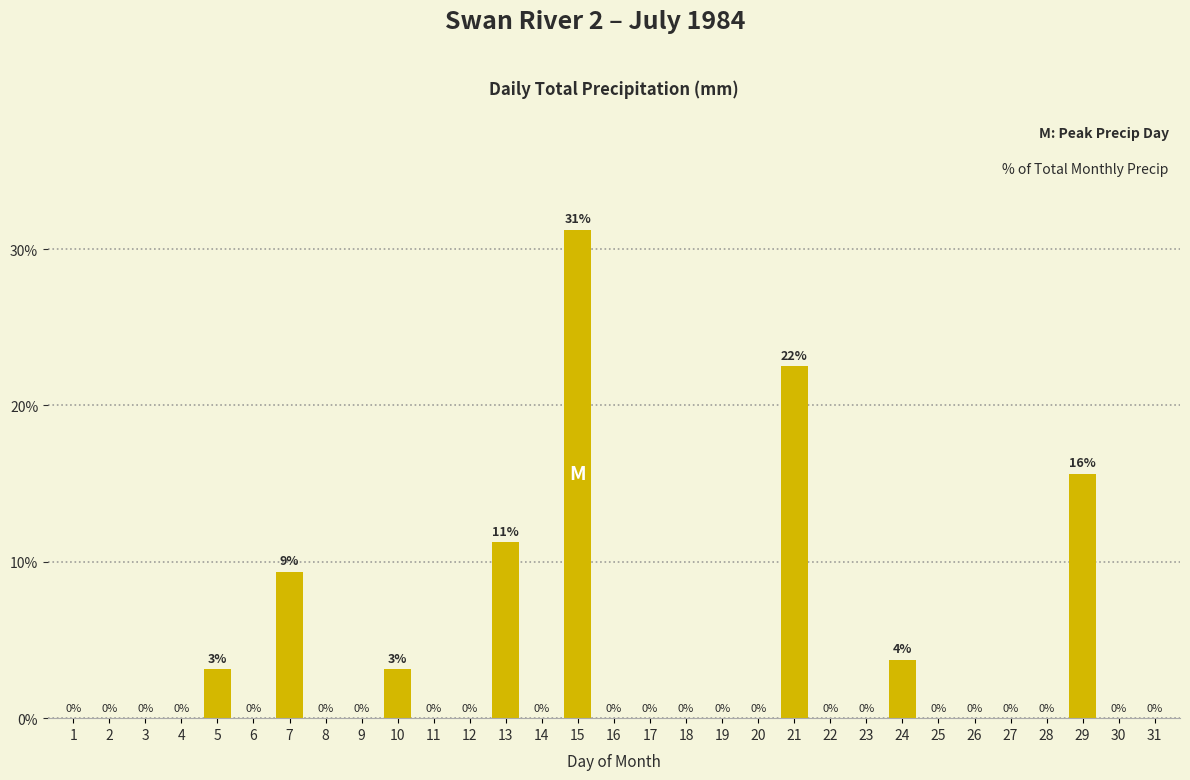

Where is the data nearest to the value 15?

29